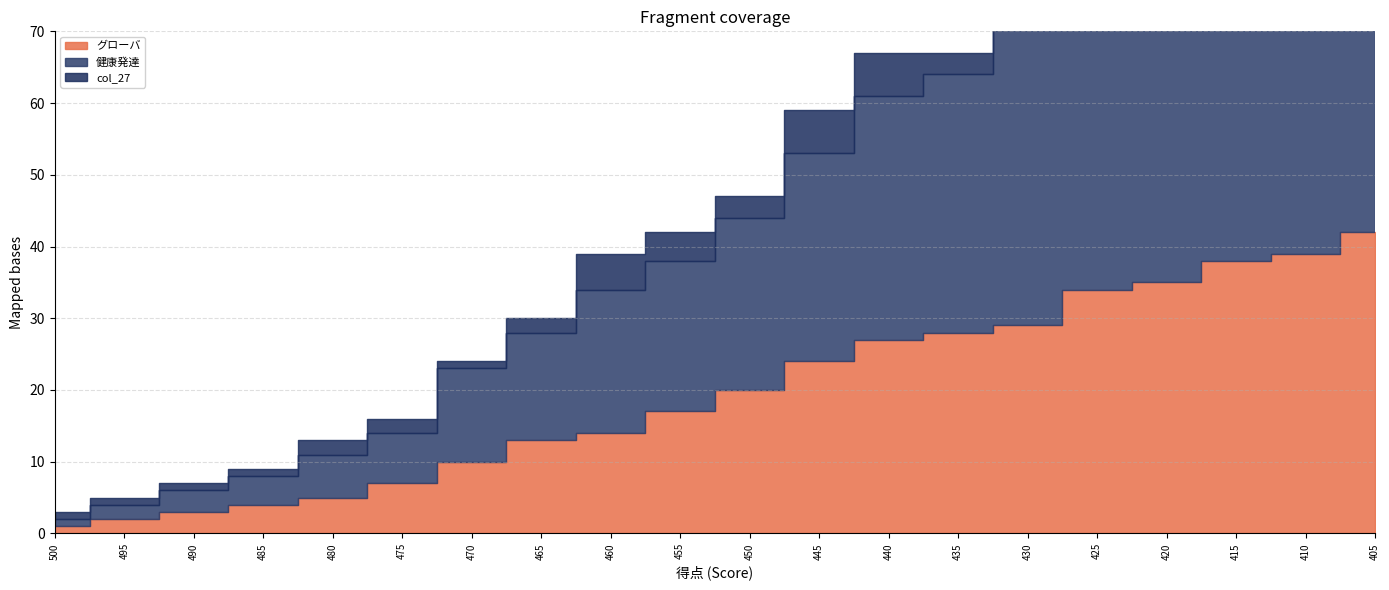

Which category has the highest value in the グローバ series?

405